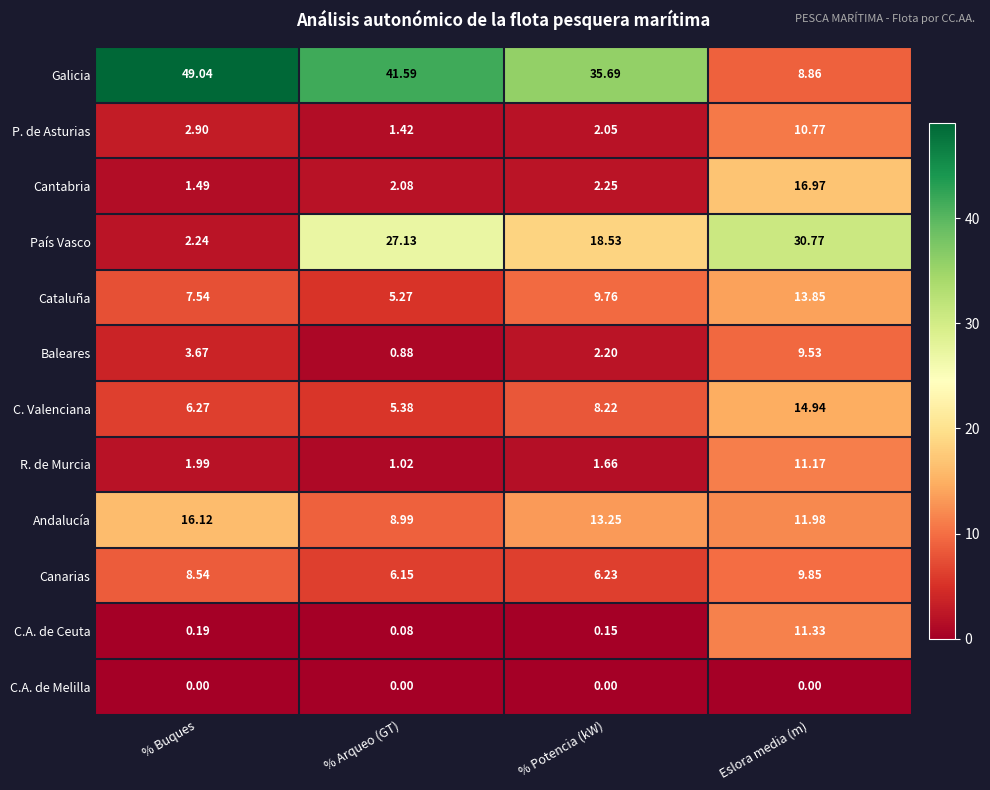

Where does the Canarias series first go above 8?

% Buques